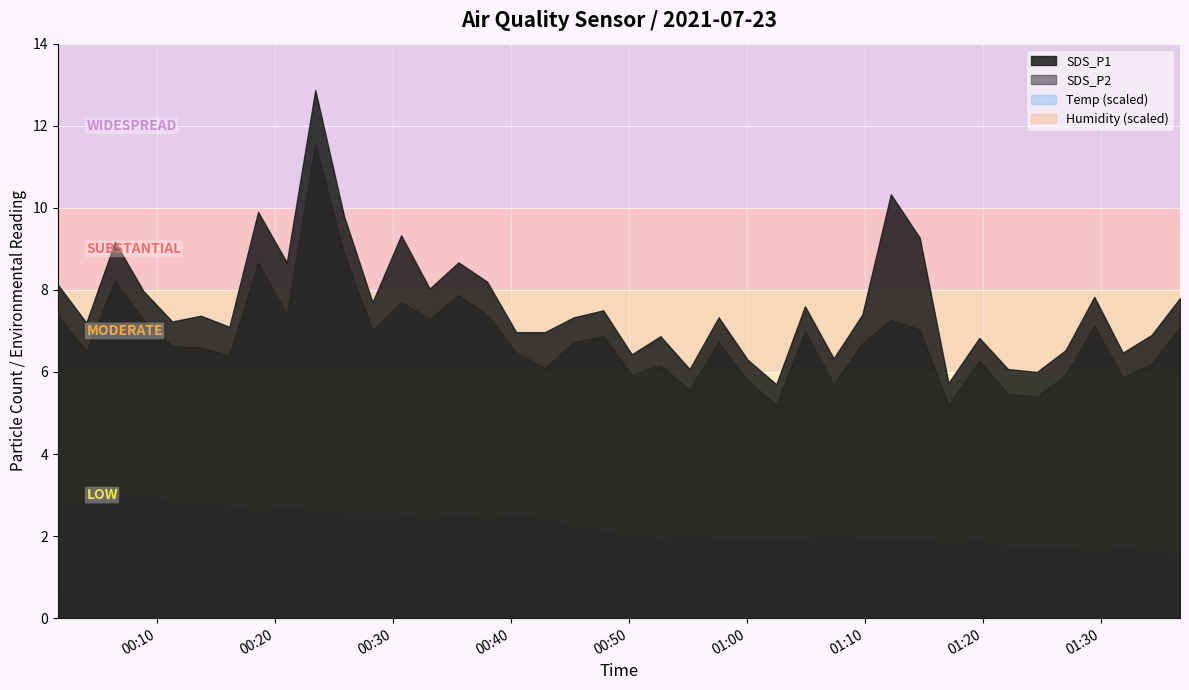

Which series has the widest spread of values?

SDS_P1